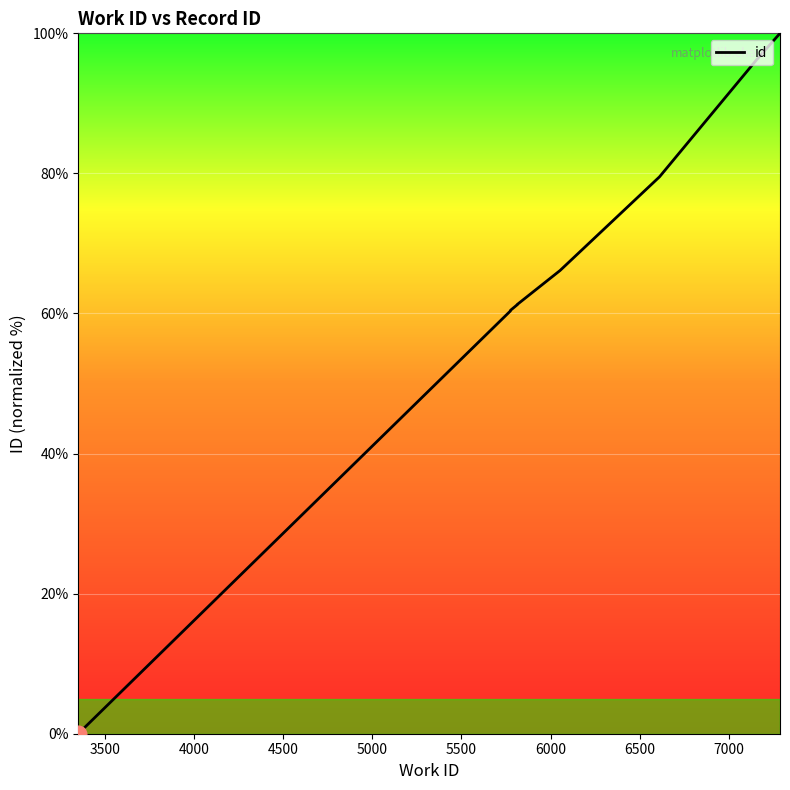

How many data points are above 61?

7